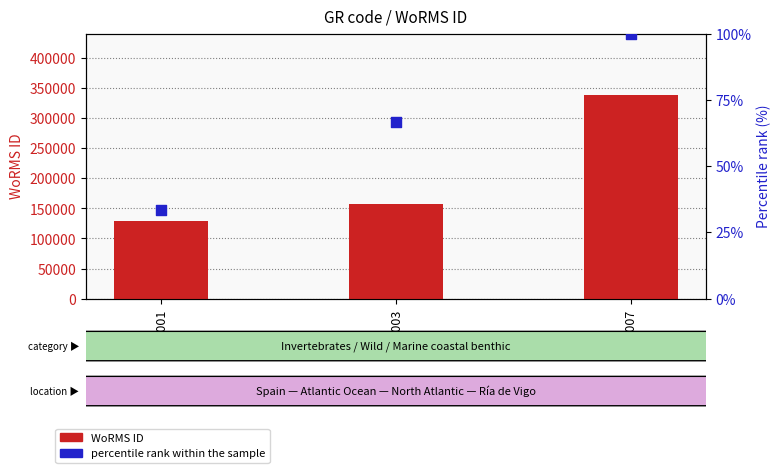

What are all the series names shown in the legend?

WoRMS ID, percentile rank within the sample